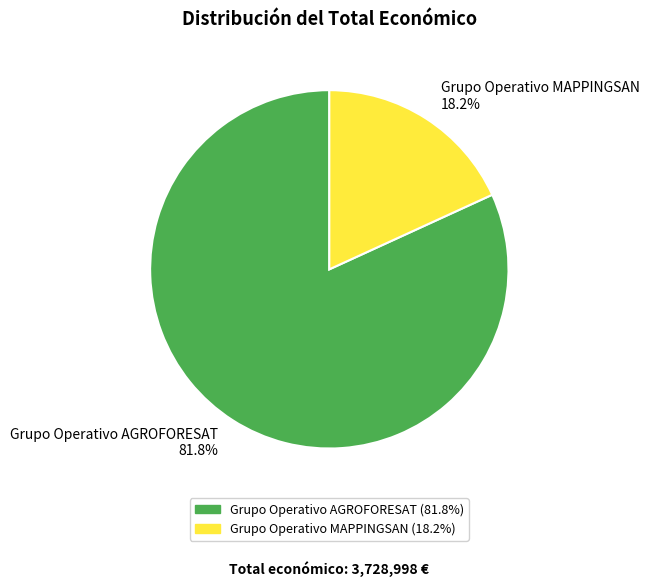

Combined, do Grupo Operativo MAPPINGSAN and Grupo Operativo AGROFORESAT account for over 50%?

Yes